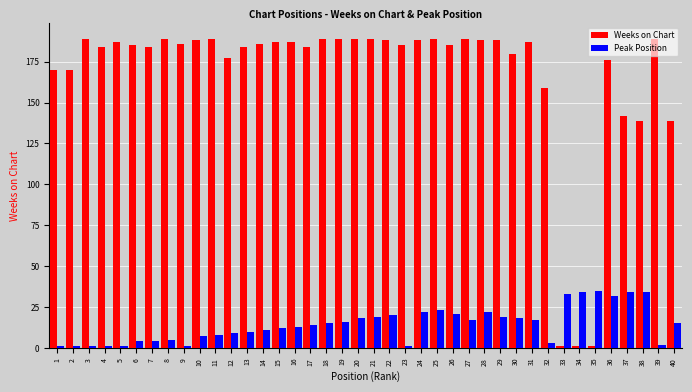

What is the sum of all Weeks on Chart values?

6696